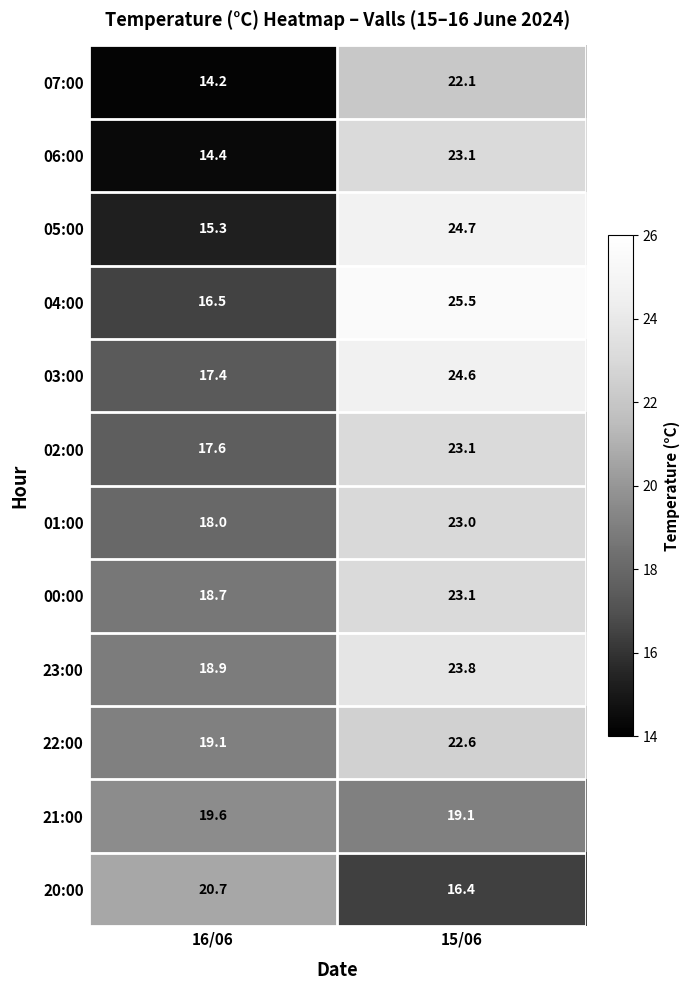

What is the sum of all 05:00 values?

40.0